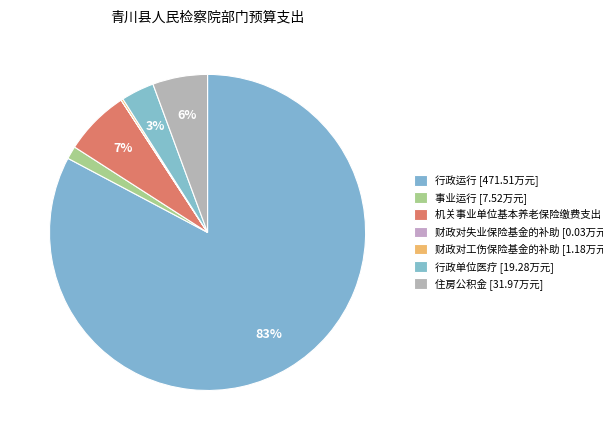

How many slices are in this pie chart?

7